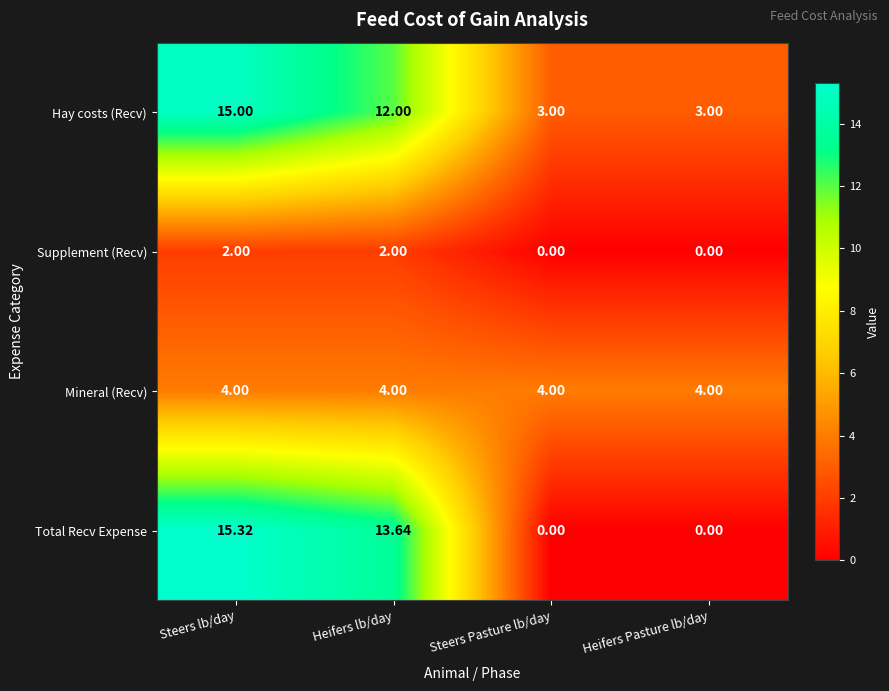

At which category is the sum across all series the highest?

Steers lb/day